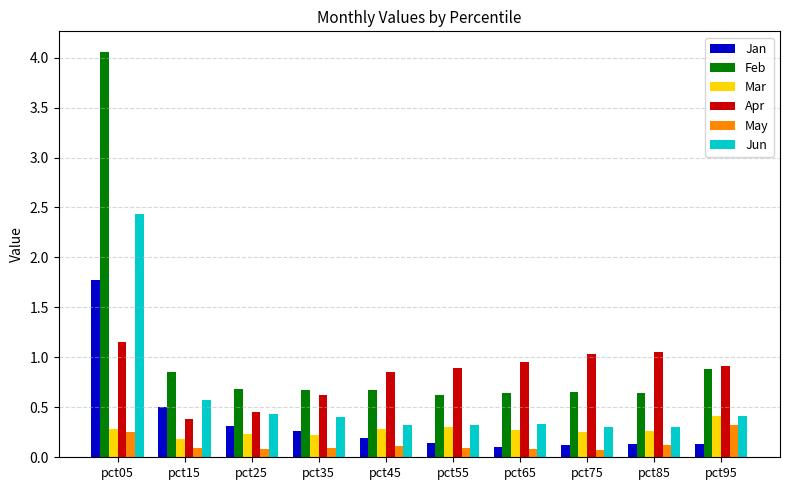

What is the maximum value for Jan?

1.8